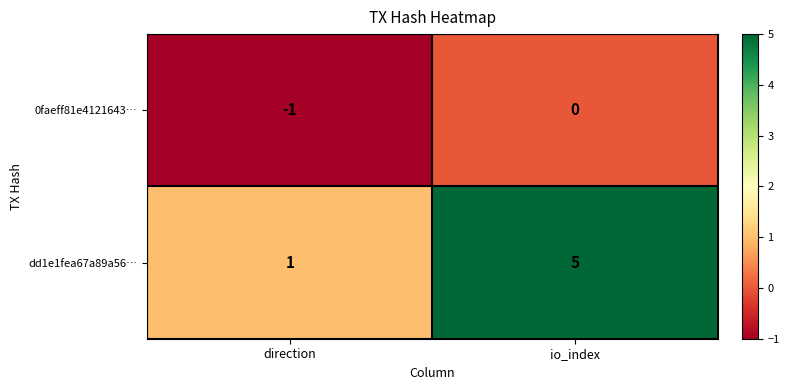

Reading left to right, what are all the values shown in this chart?

0faeff81e4121643…: direction=-1	io_index=0
dd1e1fea67a89a56…: direction=1	io_index=5